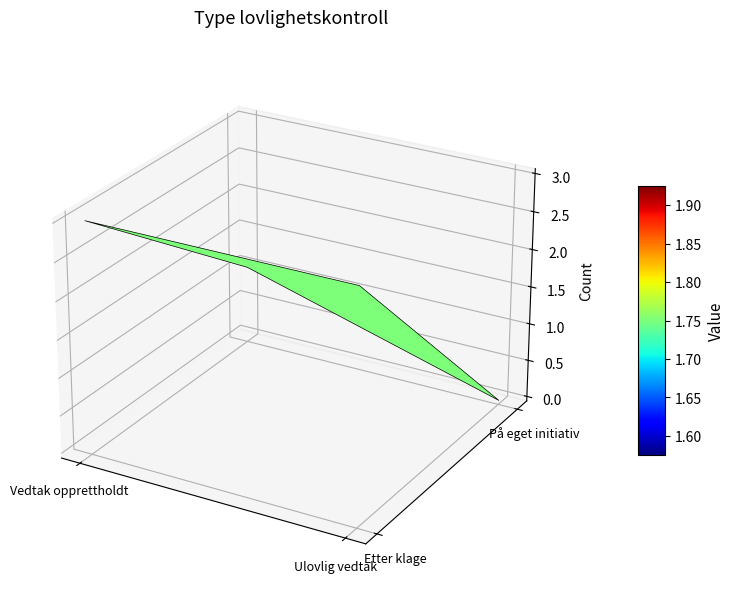

How many positive values does the På eget initiativ series have?

1